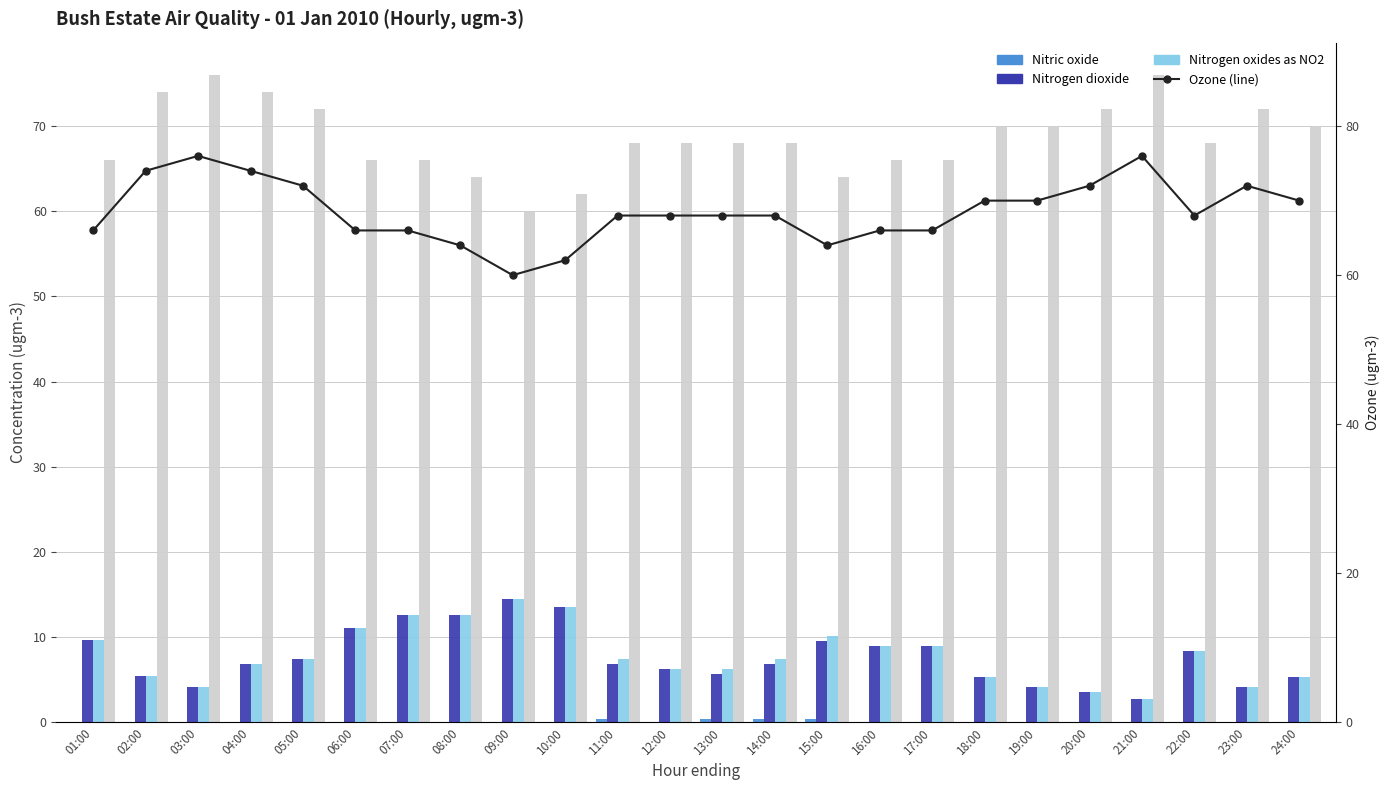

What is the total value across all series at 13:00?

148.4